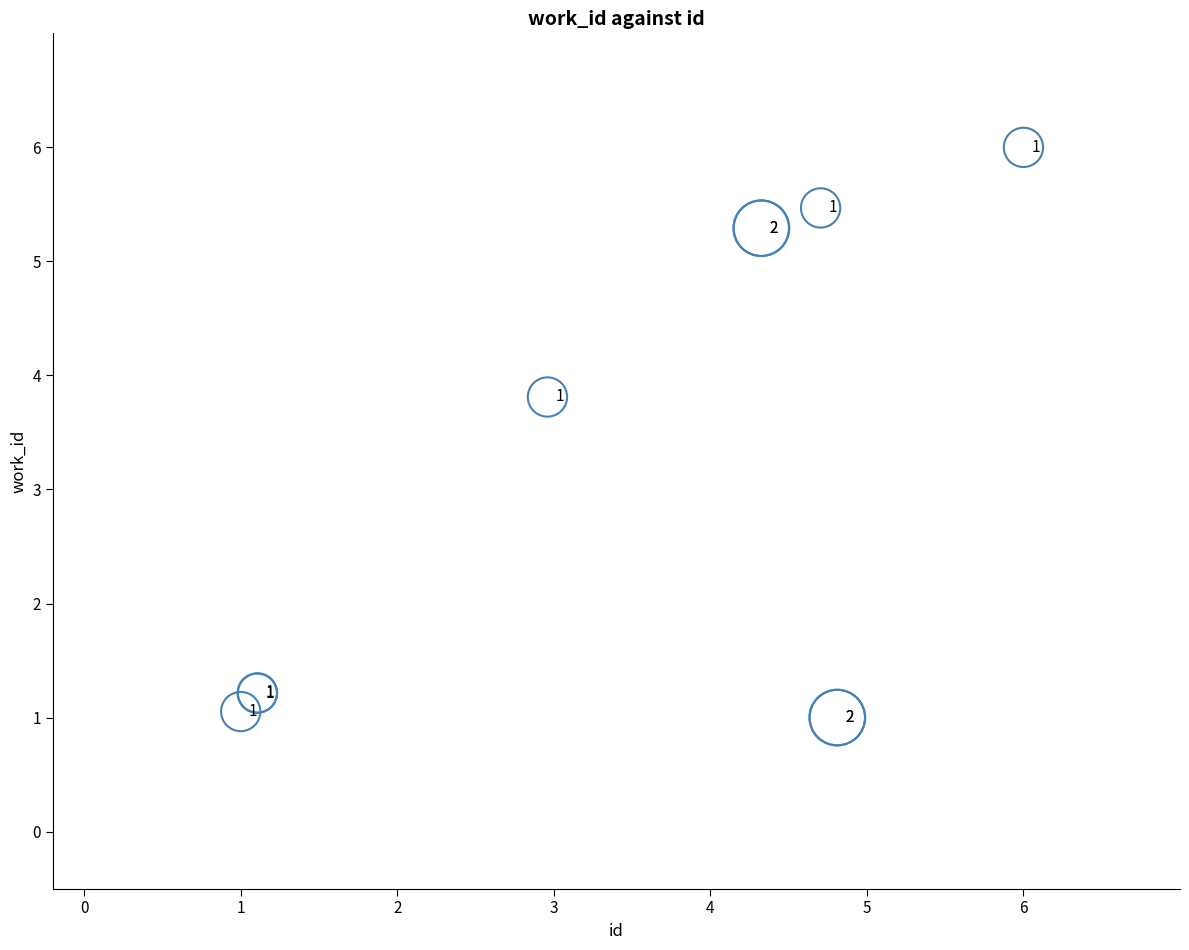

What Y value in the scatter plot is closest to 3?

3.8